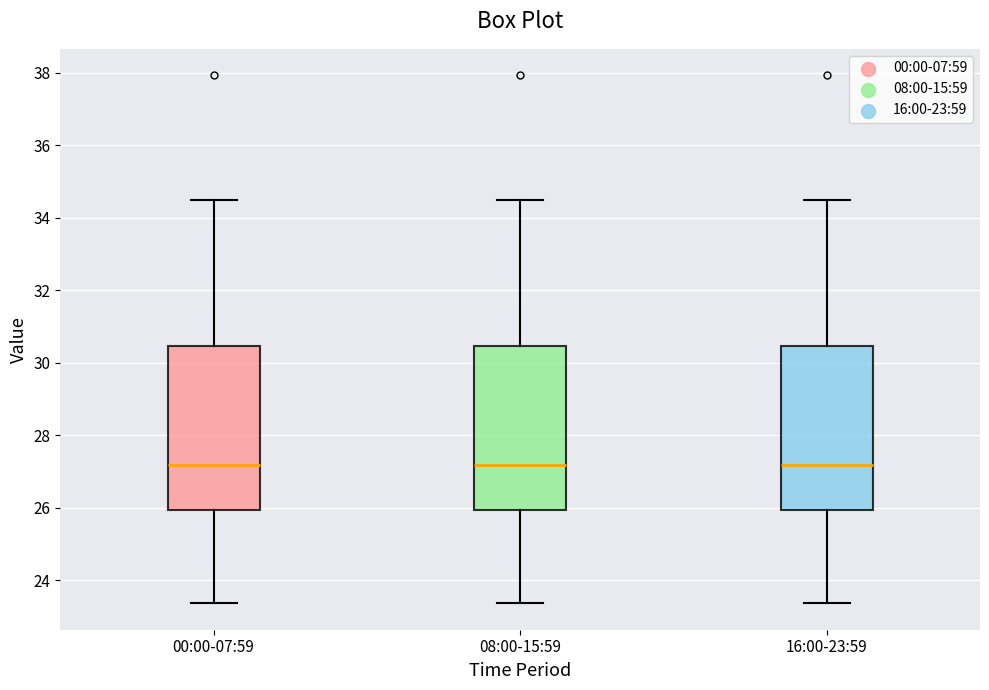

Reading left to right, transcribe this box plot: for each box, give where its median line is, the range the box spans, and where its two whiskers end, as read against the y-axis. The values are not printed on the chart, so give them approximately, as read against the axis.

00:00-07:59: median 27.2, box 26.0 to 30.4, whiskers 23.4 to 34.6
08:00-15:59: median 27.2, box 26.0 to 30.4, whiskers 23.4 to 34.6
16:00-23:59: median 27.2, box 26.0 to 30.4, whiskers 23.4 to 34.6